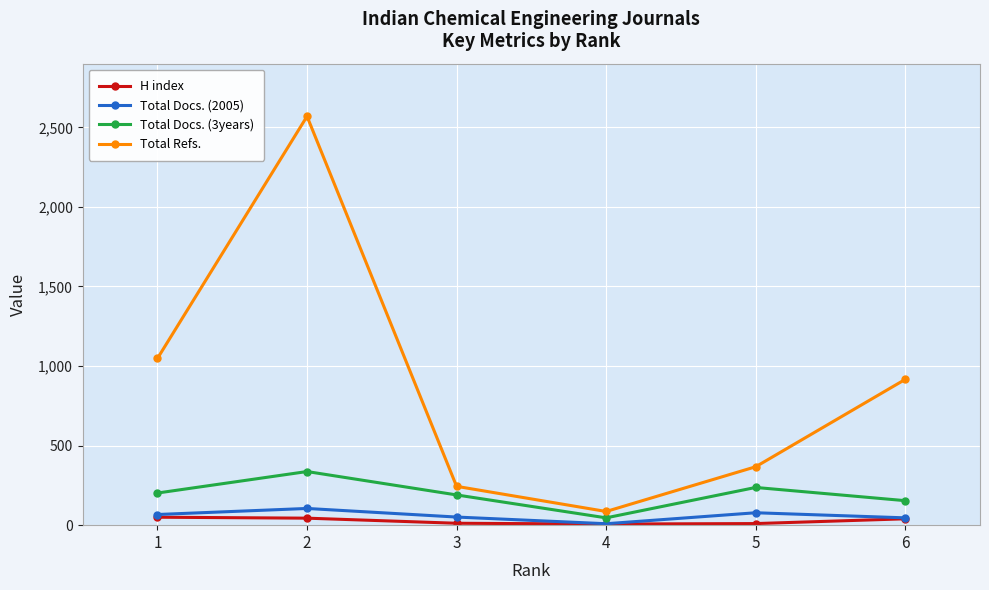

True or false: Total Docs. (2005) and Total Refs. cross at least once.

False